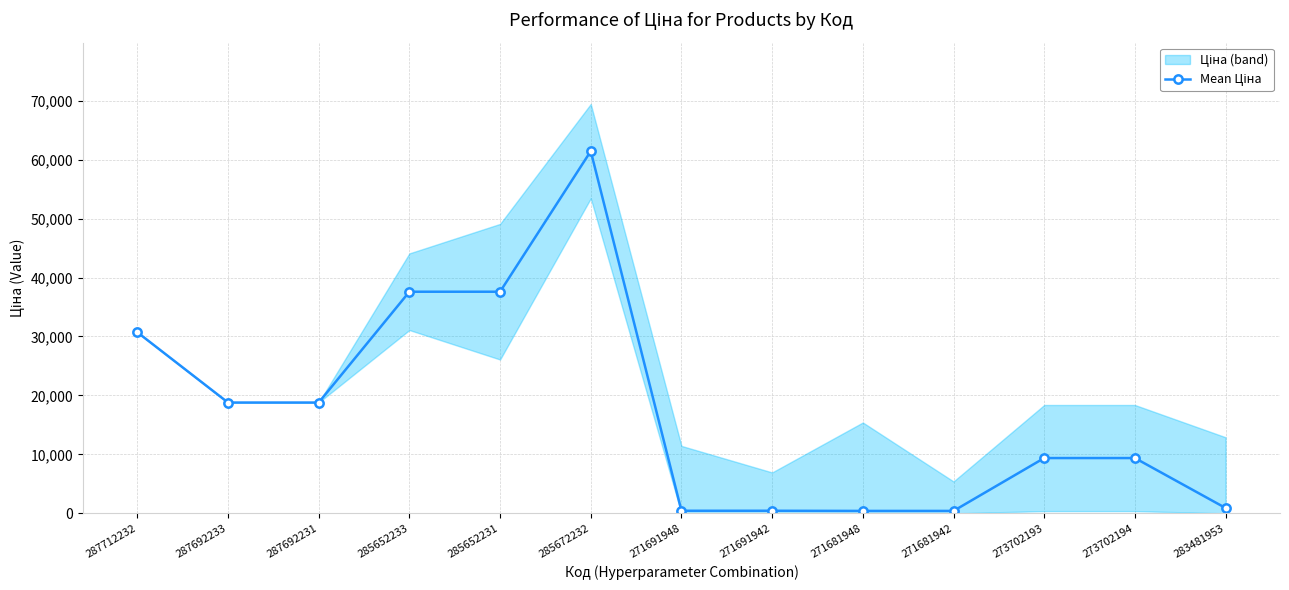

Rank the categories by value from lowest to highest.

271681948, 271681942, 271691948, 271691942, 283481953, 273702193, 273702194, 287692233, 287692231, 287712232, 285652233, 285652231, 285672232